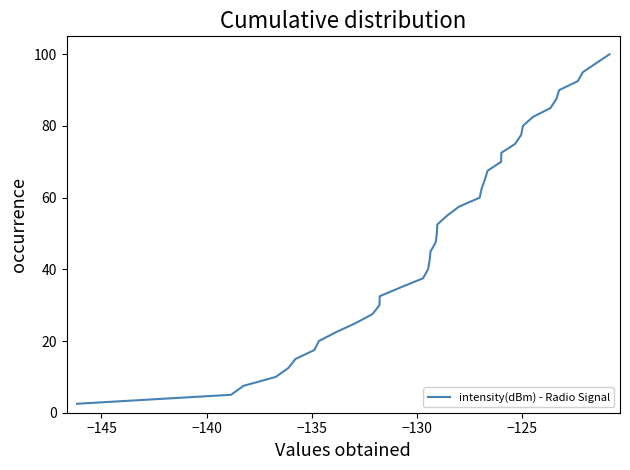

What is the minimum value shown in the chart?

2.5